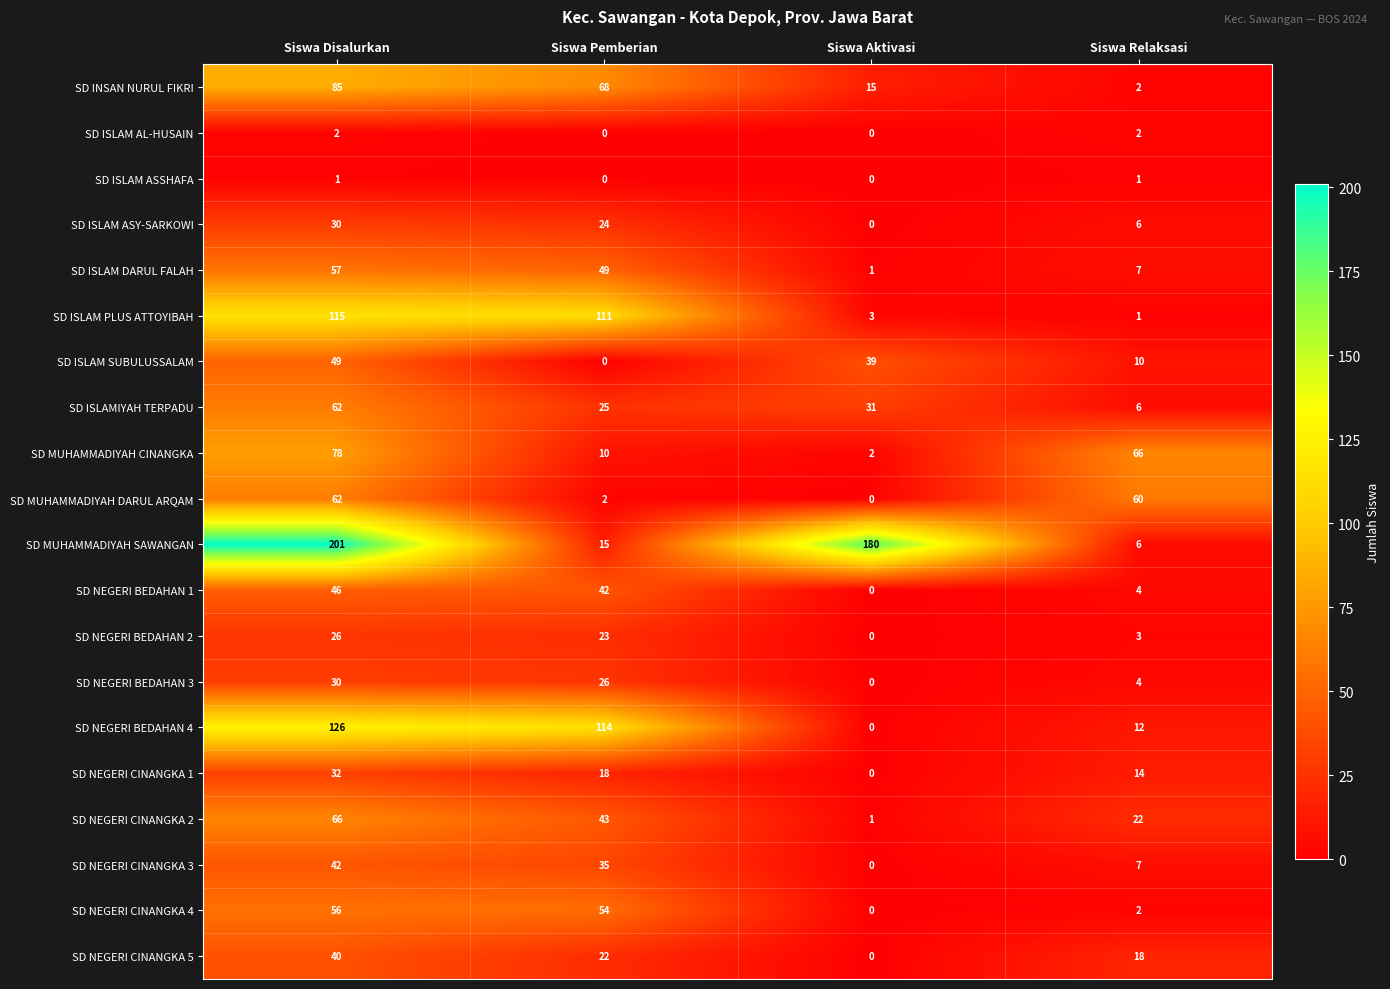

Count the number of categories in the chart.

4